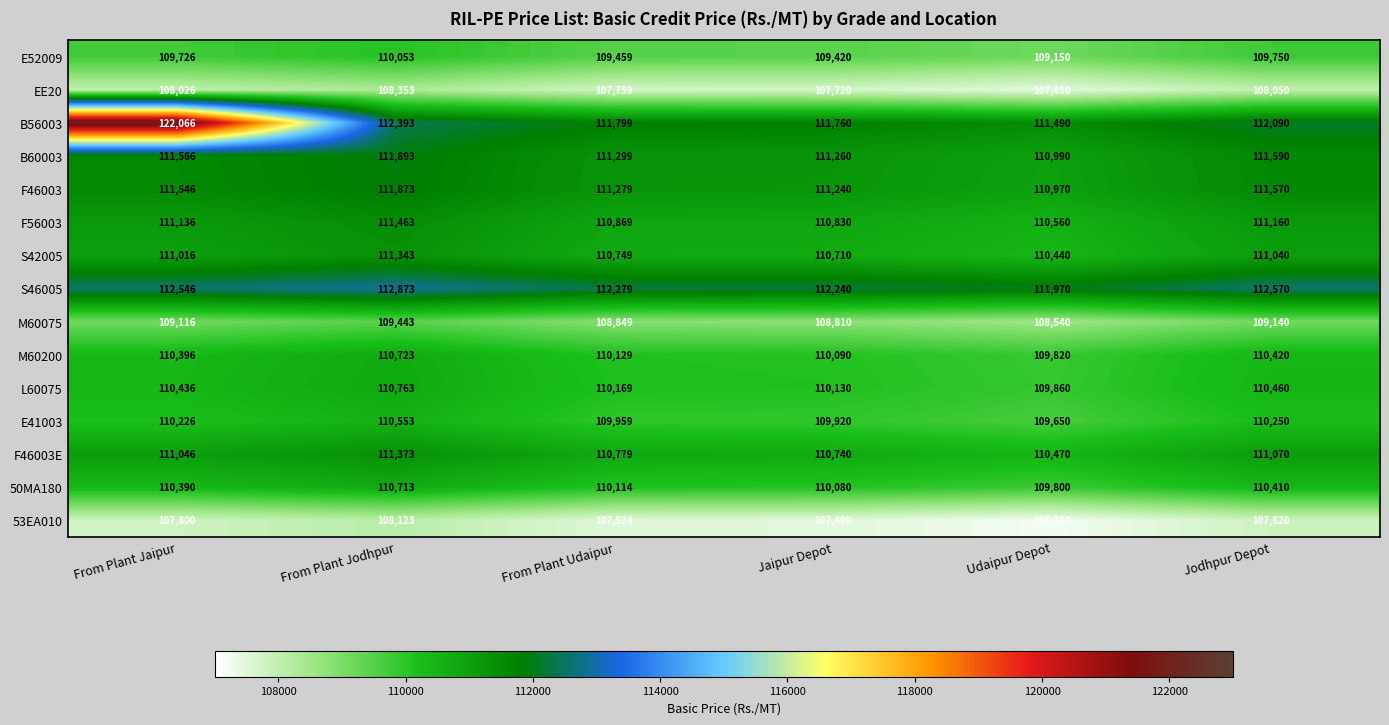

True or false: B60003 has a value of 74225 at From Plant Jaipur.

False